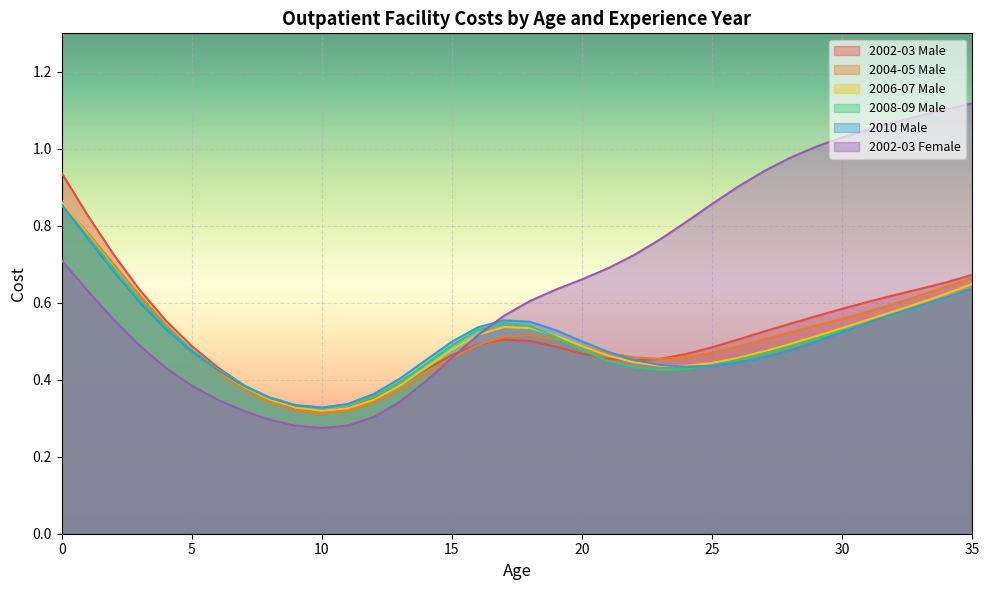

What is the difference between the 2002-03 Female values at 2 and 12?

0.3